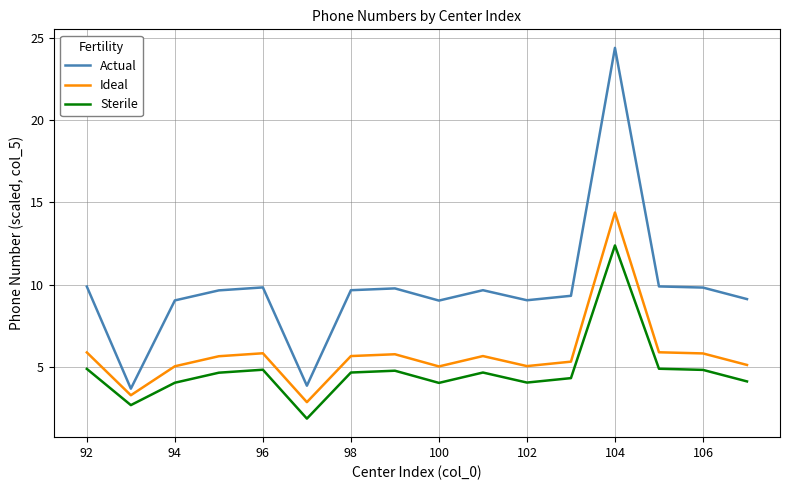

Which series has the largest range (max minus min)?

Actual